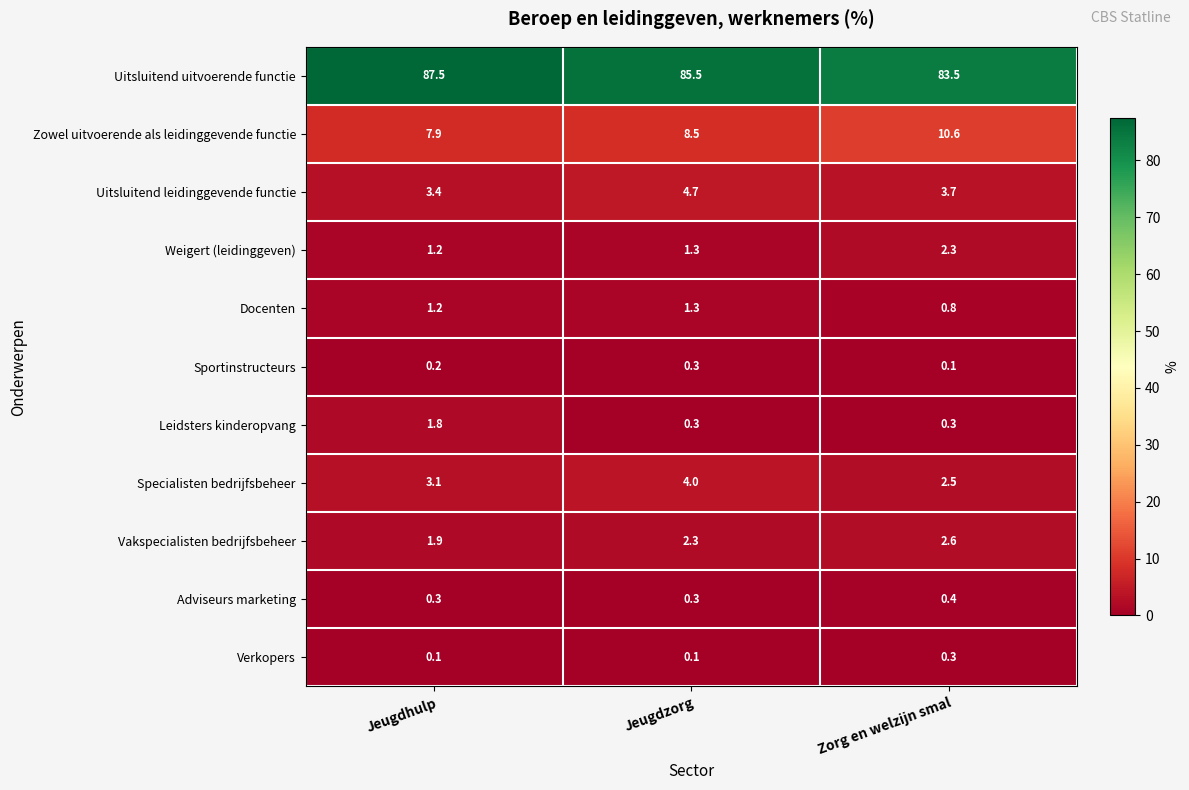

True or false: Adviseurs marketing has a value of 0.3 at Jeugdhulp.

True